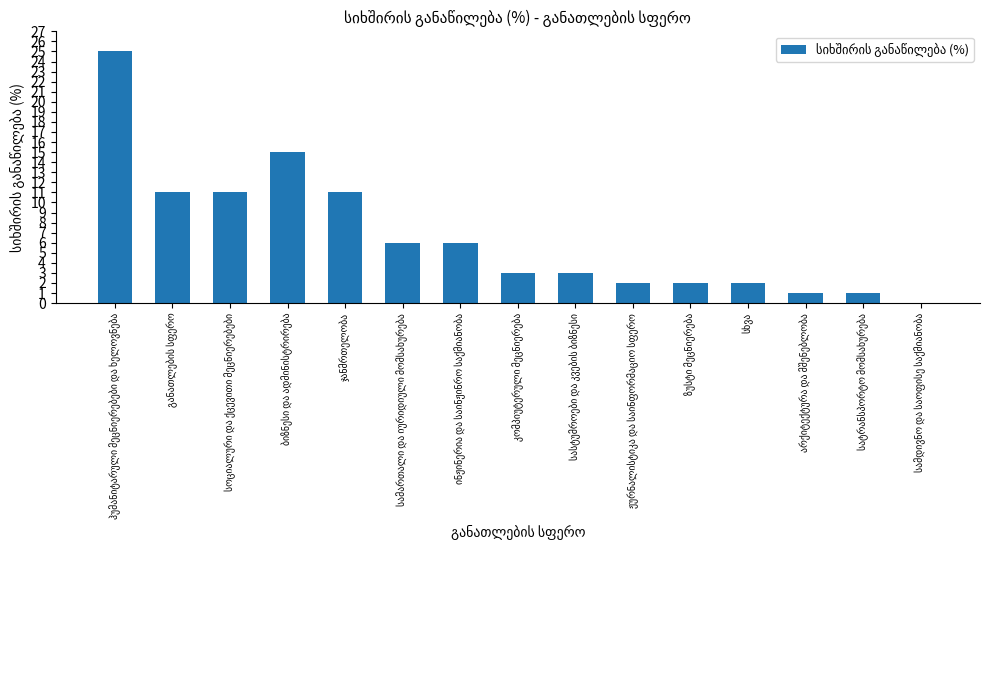

What is the maximum value shown in the chart?

25